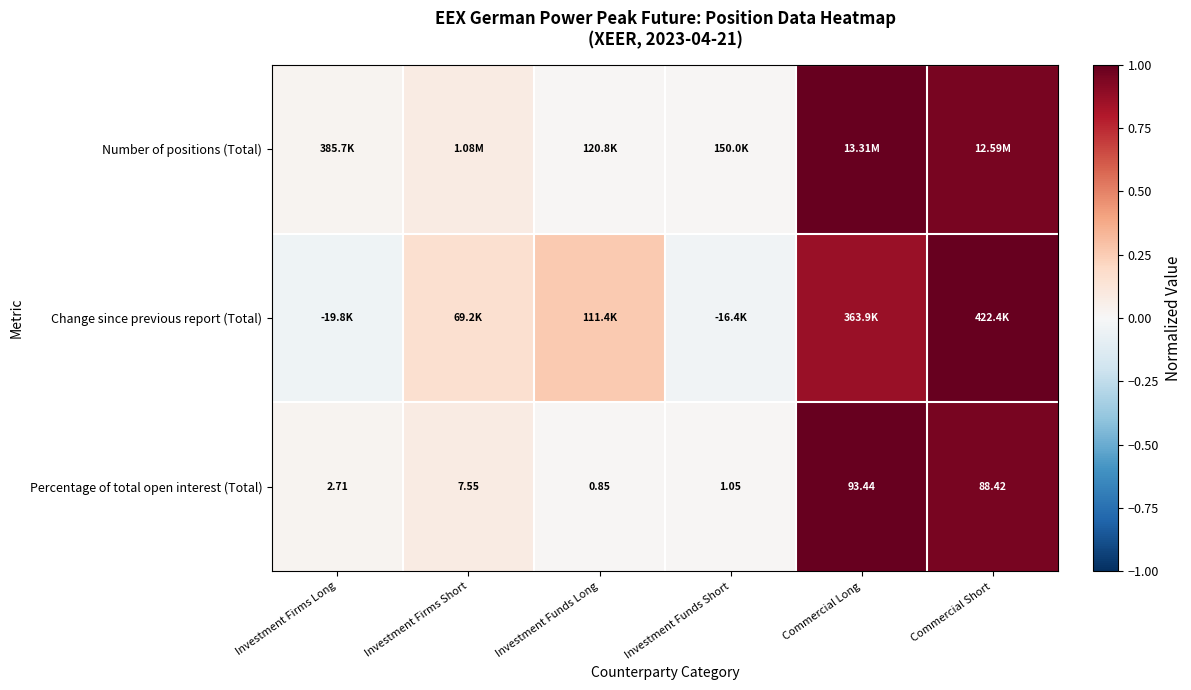

At which label does Percentage of total open interest (Total) reach its peak?

Commercial Long